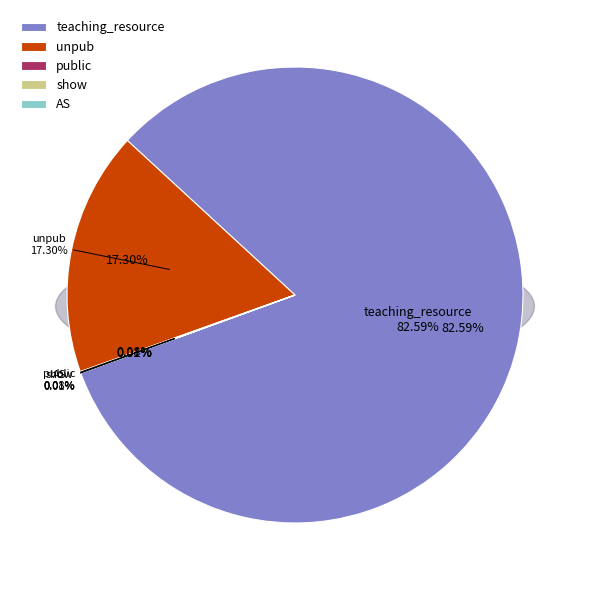

Which category has the biggest portion of the pie?

teaching_resource